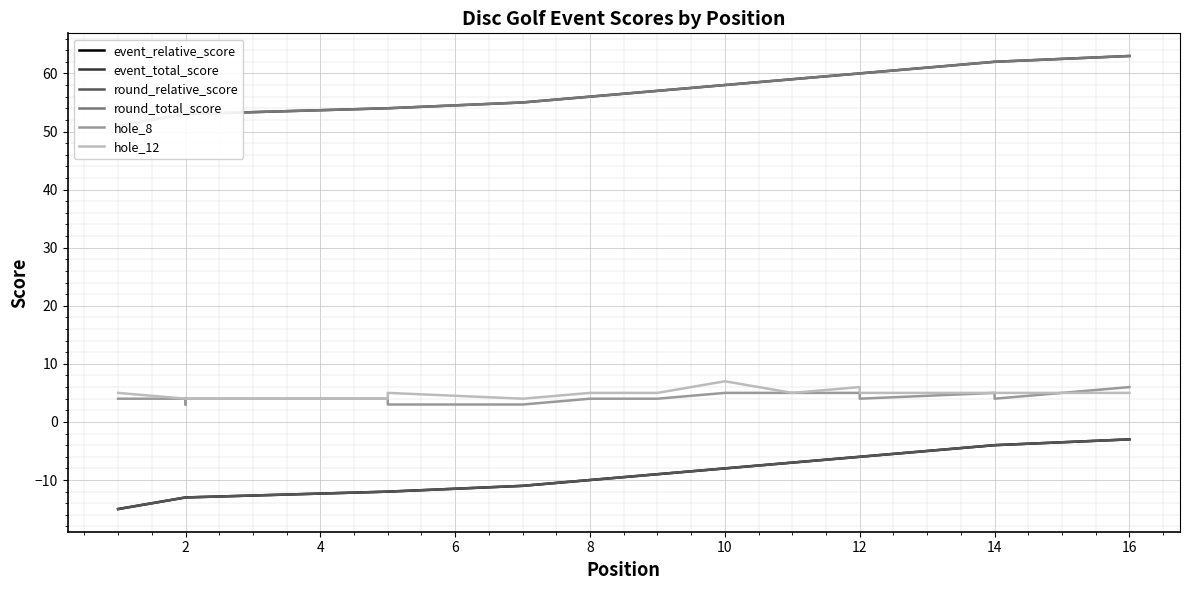

True or false: hole_8 and event_relative_score cross at least once.

False